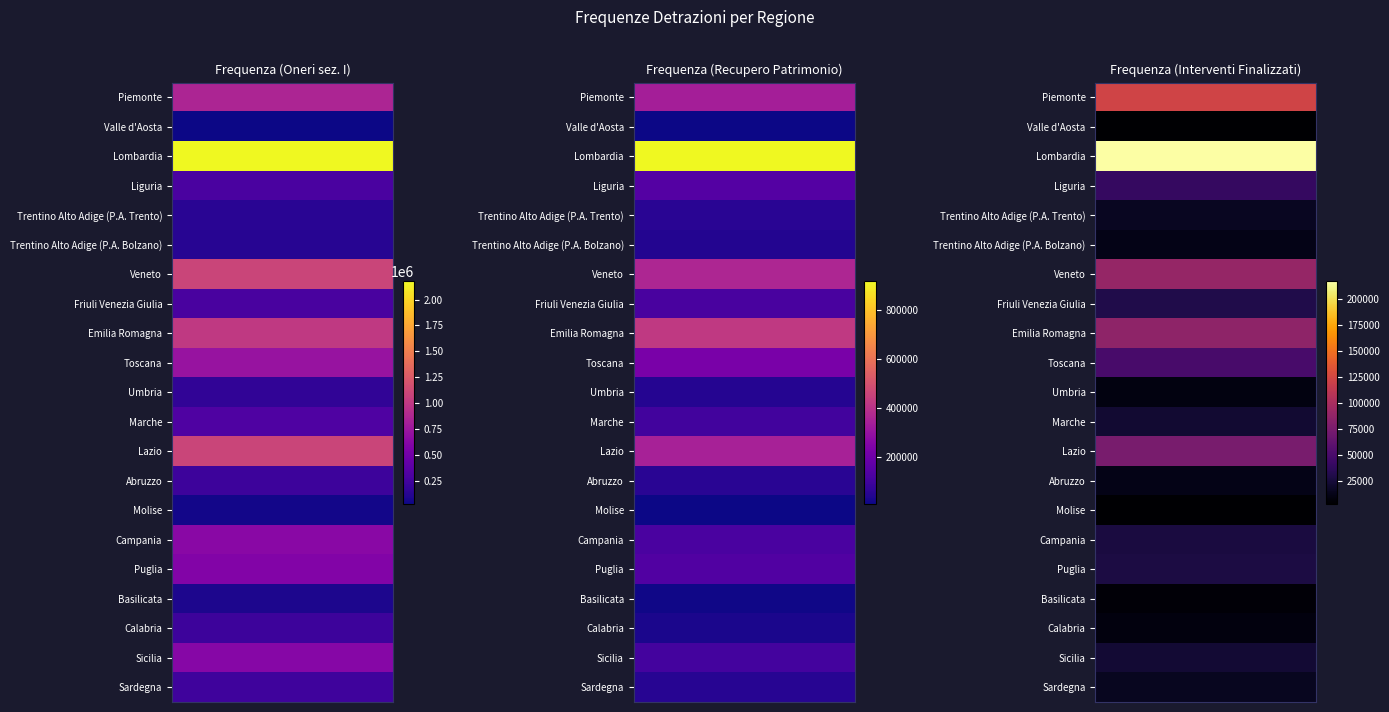

Is it true that Sardegna equals 51164 at 1?

True